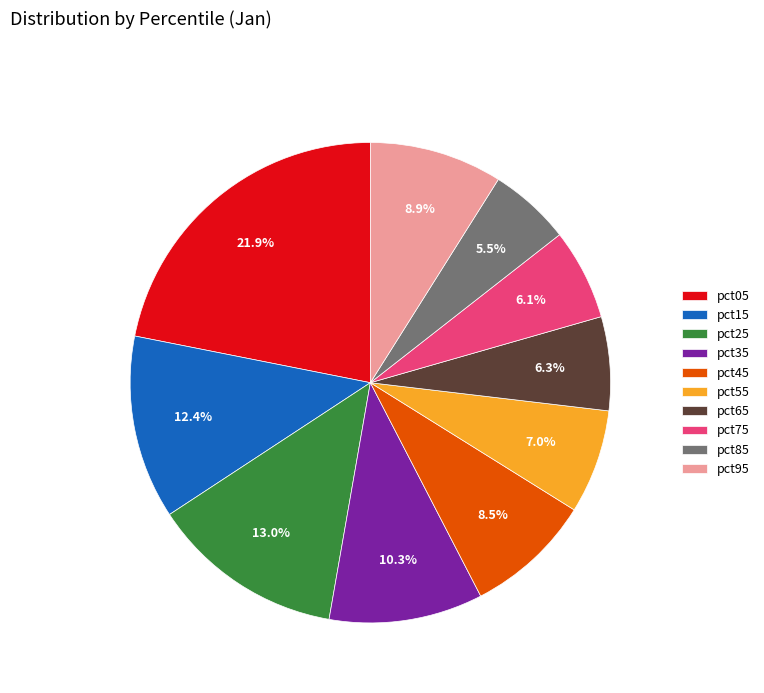

The pct65 slice represents 6% of the pie. True or false?

True